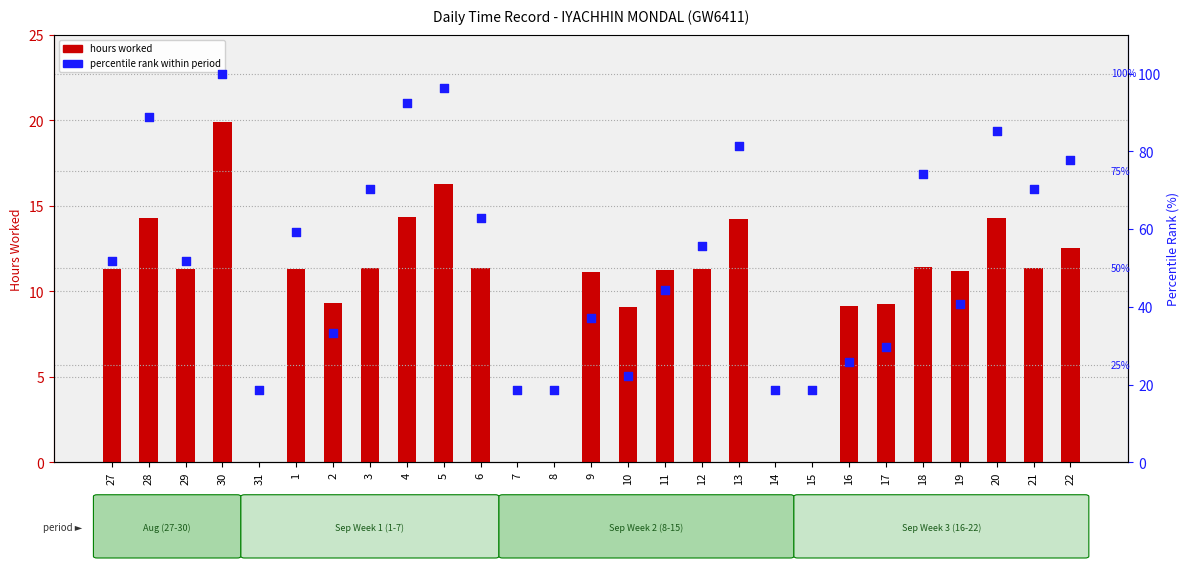

What are all the series names shown in the legend?

hours worked, percentile rank within period